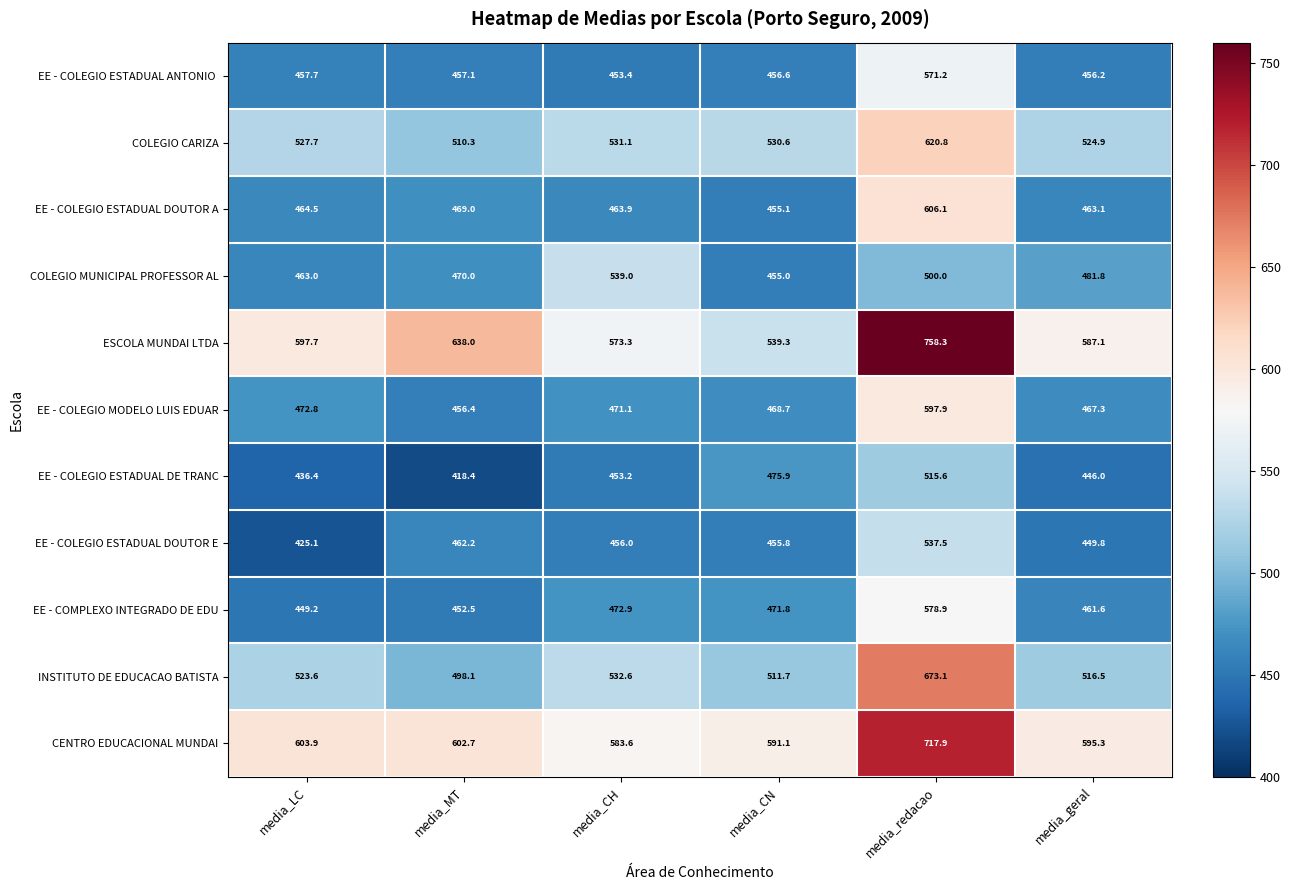

How many series are shown in this chart?

11